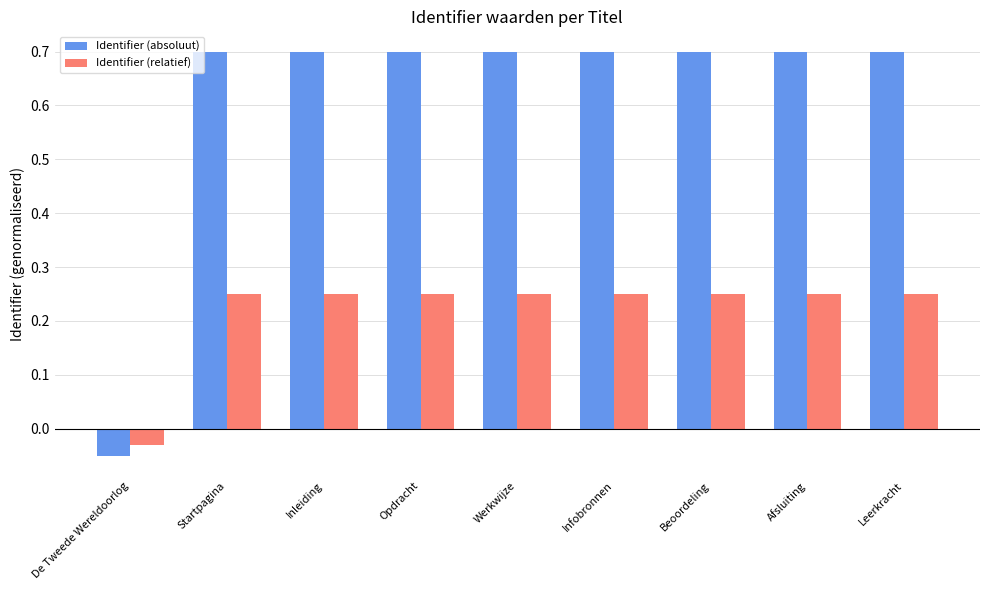

Which series has the largest total across all categories?

Identifier (absoluut)